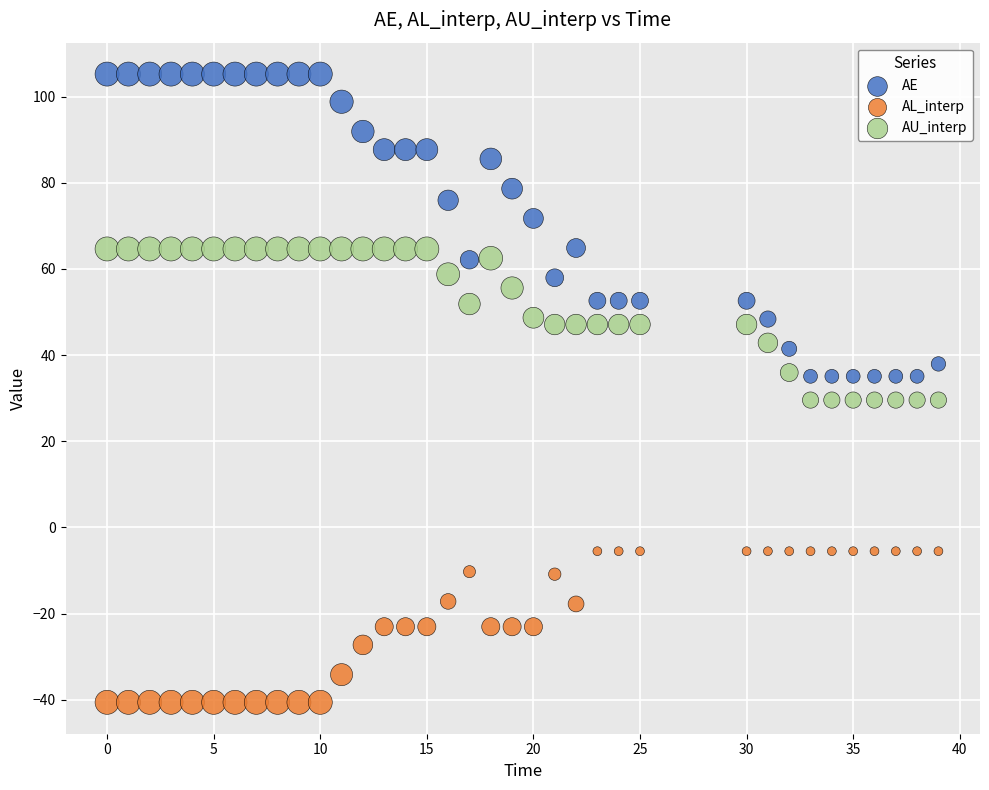

Which series contains the highest Y value?

AE